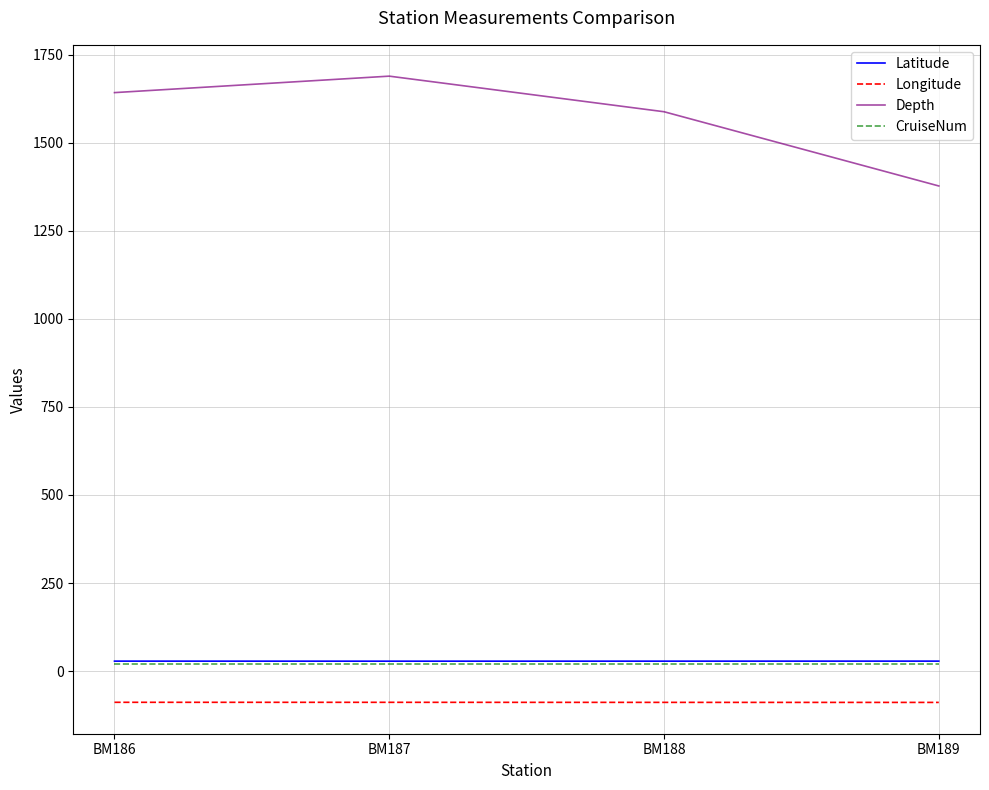

Count the number of categories in the chart.

4